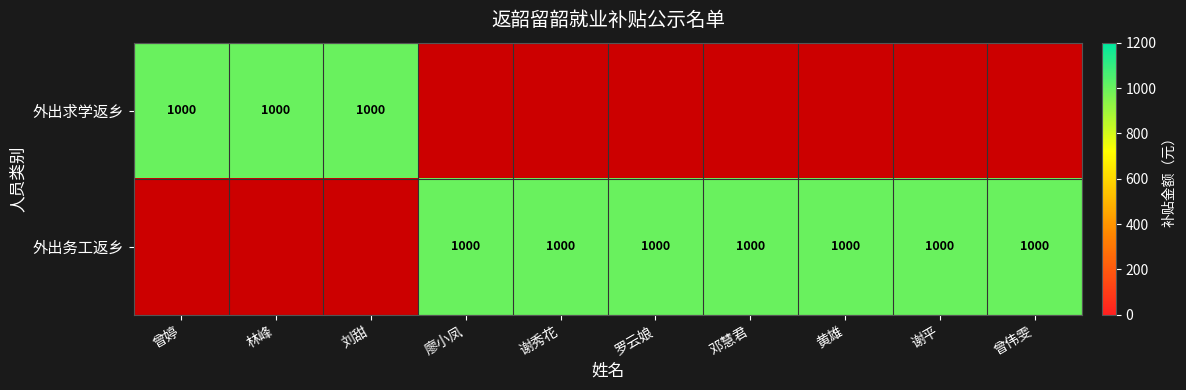

What is the highest value of the 外出务工返乡 series?

1000